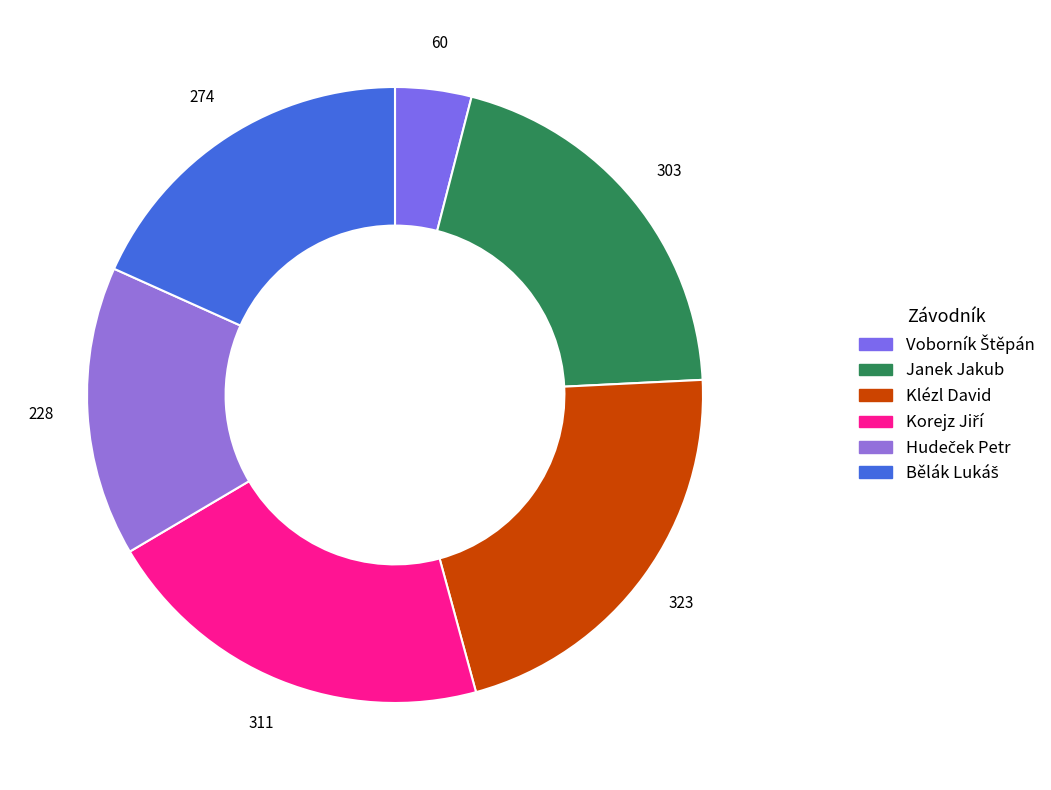

Count the number of slices in the pie.

6